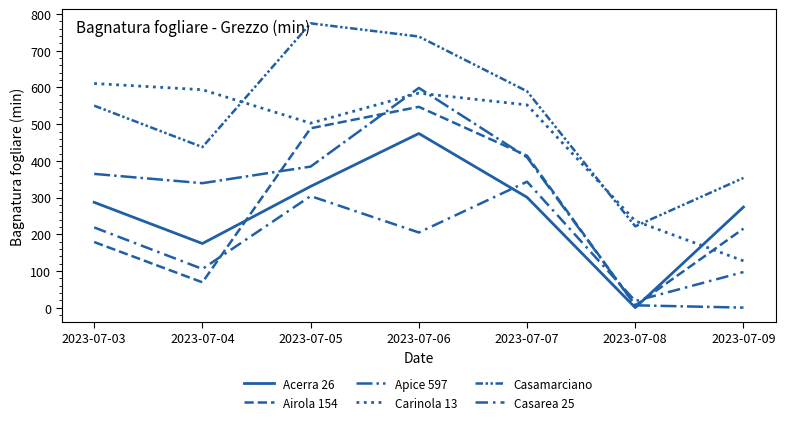

Which category has the highest value in the Apice 597 series?

2023-07-06